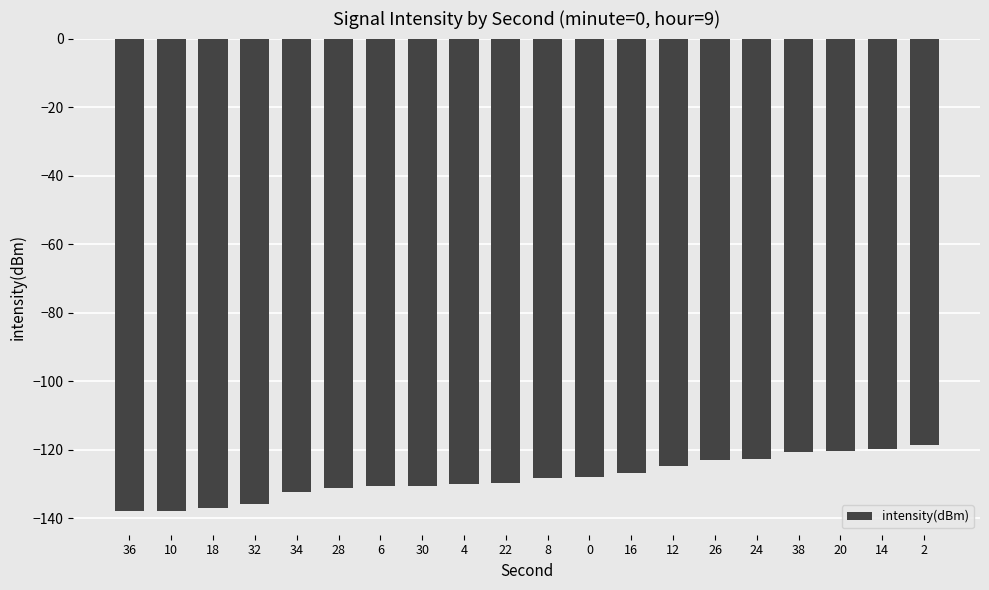

What value does the data have at 24?

-122.7